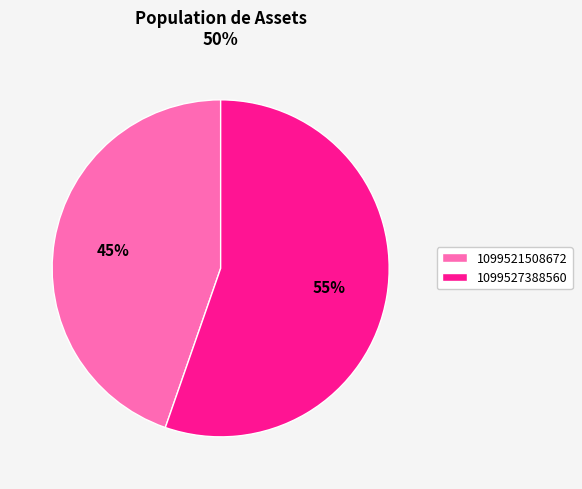

To the nearest percent, what is the combined percentage of 1099527388560 and 1099521508672?

100%